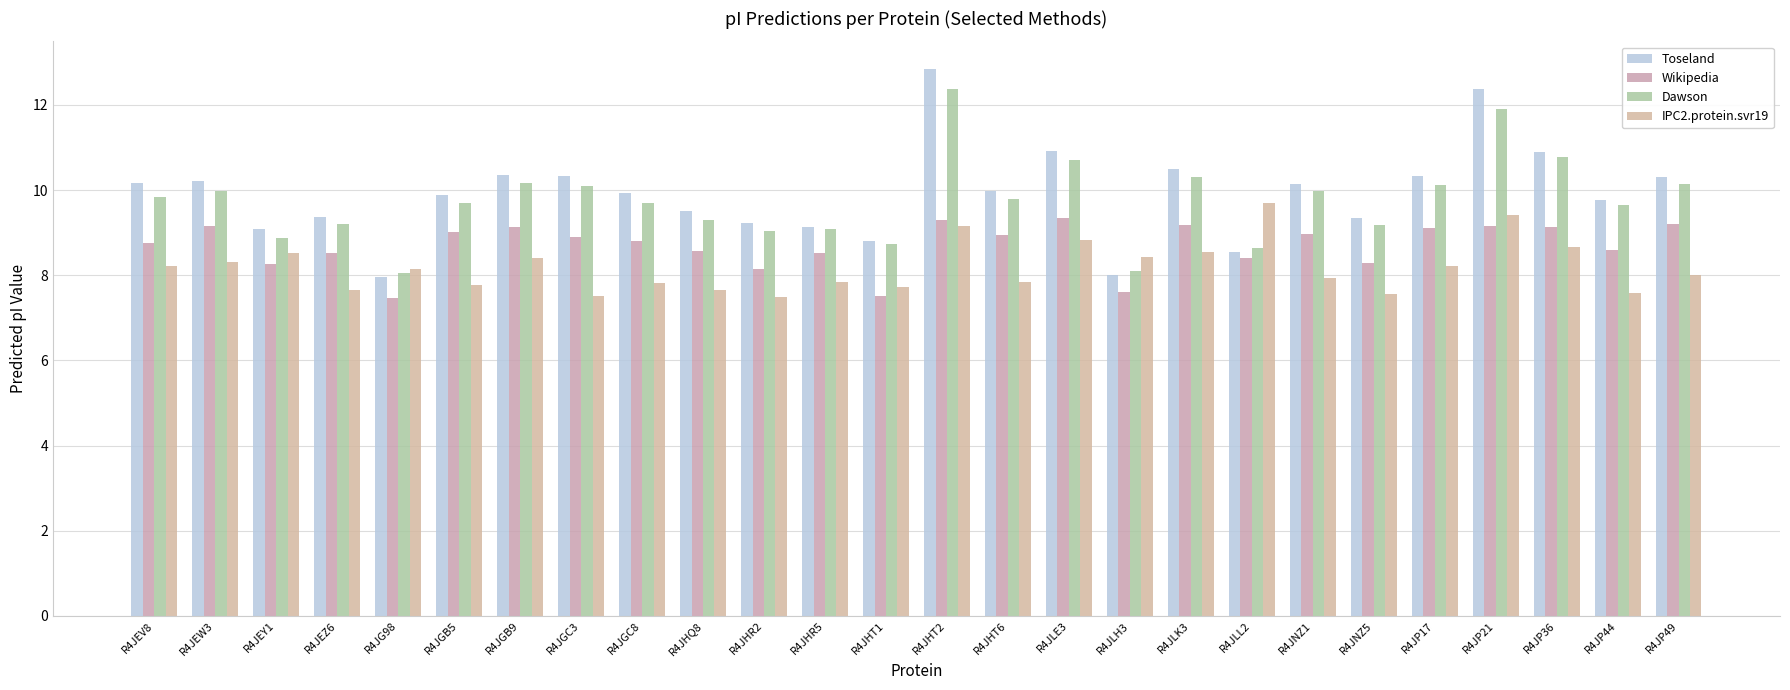

What is the difference between the IPC2.protein.svr19 values at R4JEZ6 and R4JEY1?

0.9